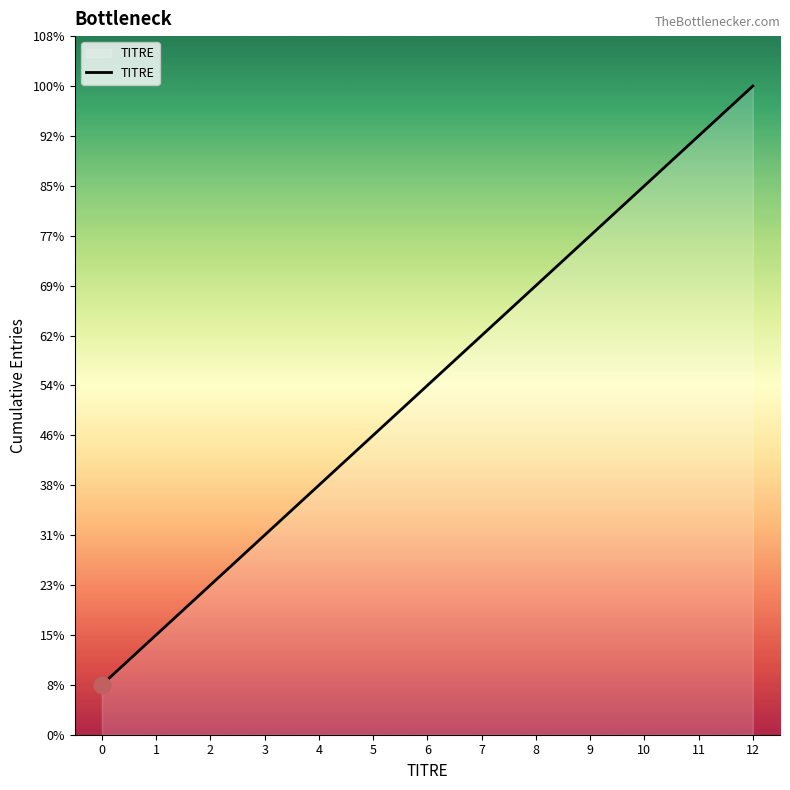

Does the chart have visible grid lines?

No